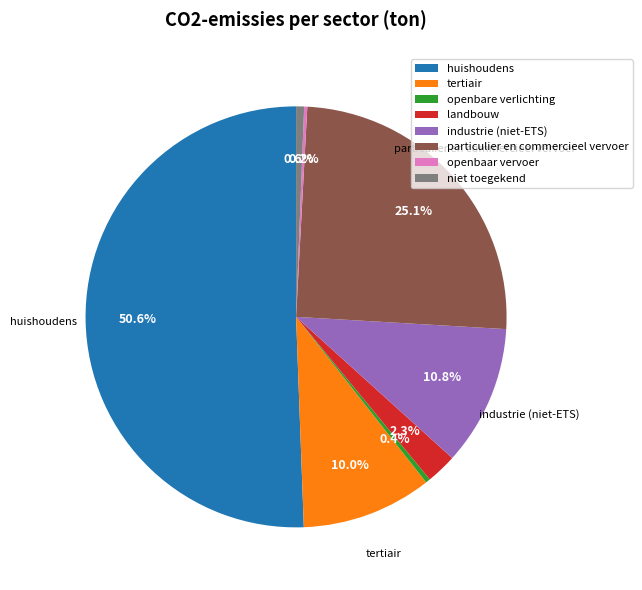

To the nearest percent, what percentage of the pie is landbouw?

2%